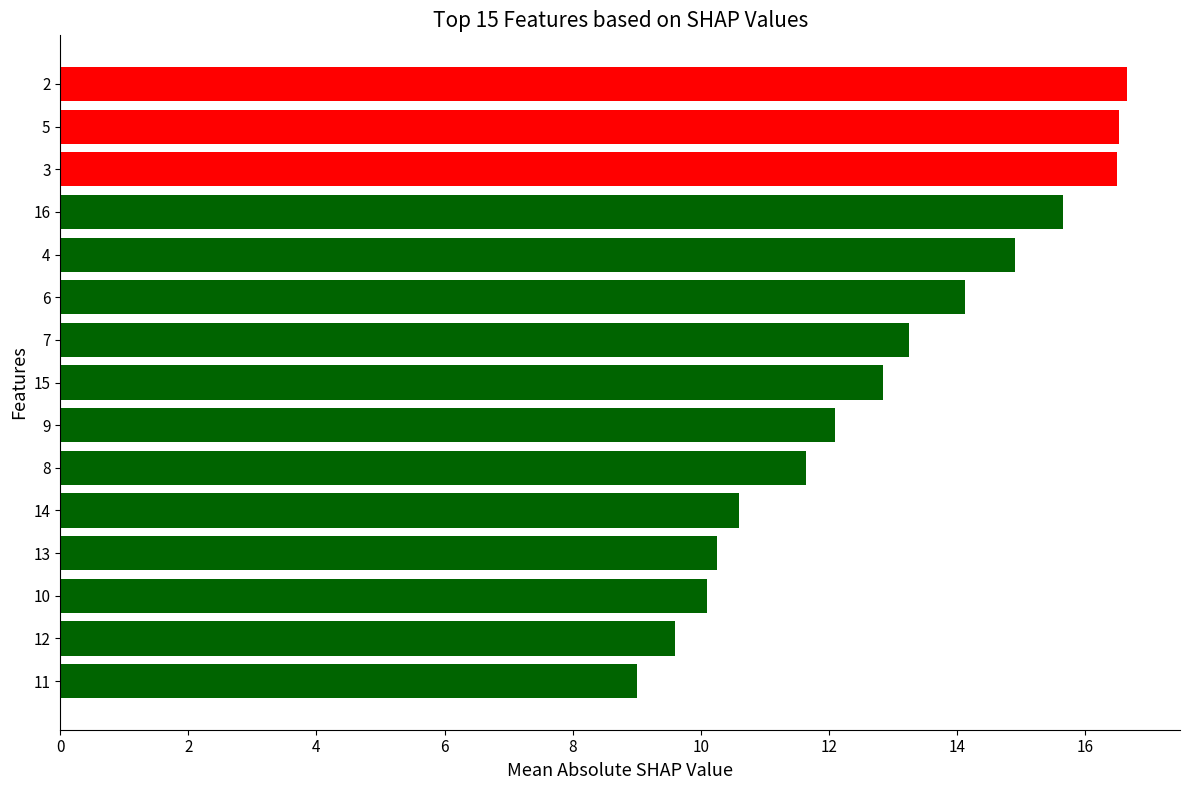

Which has a higher value, 13 or 6?

6